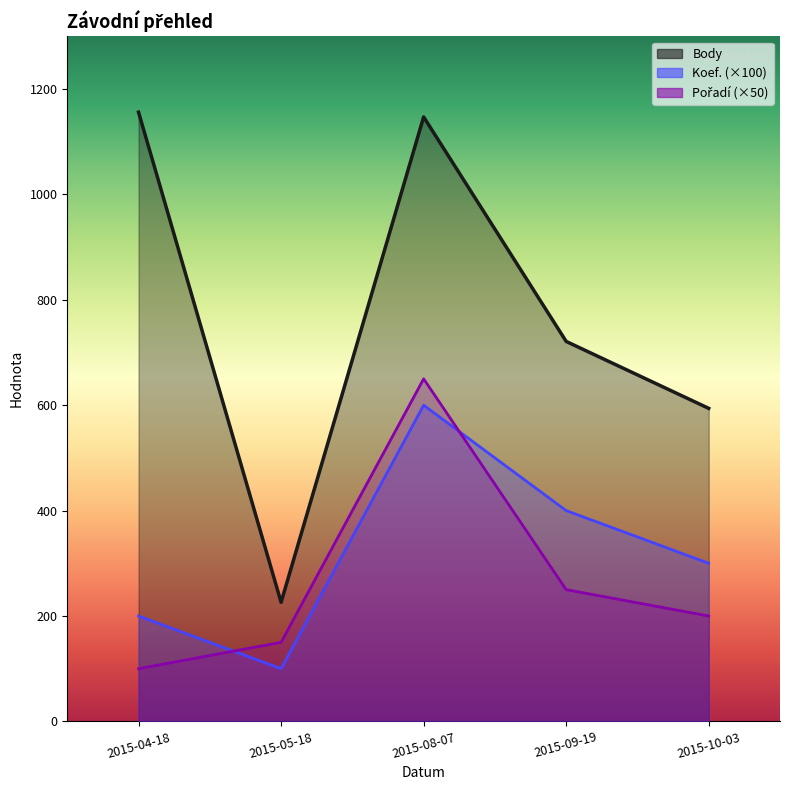

Rank the series by their maximum value, from lowest to highest.

Koef., Pořadí, Body